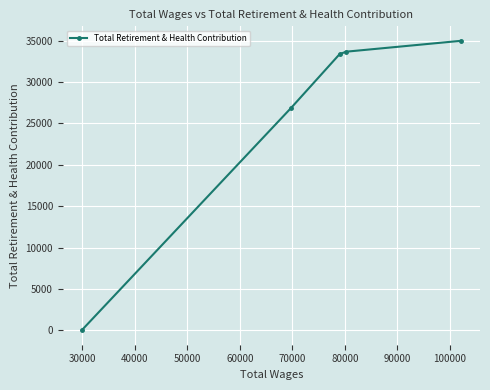

How many series are shown in this chart?

1